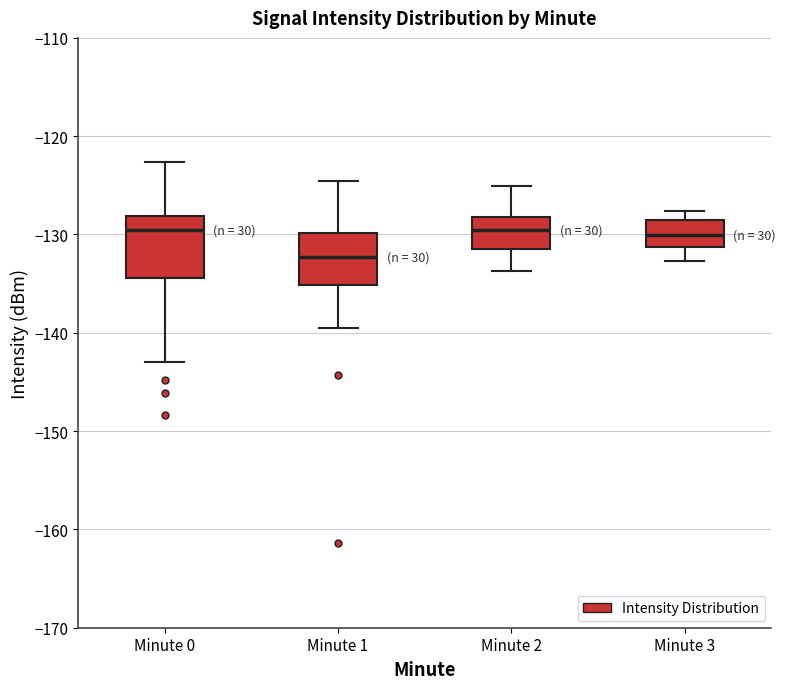

Reading left to right, transcribe this box plot: for each box, give where its median line is, the range the box spans, and where its two whiskers end, as read against the y-axis. The values are not printed on the chart, so give them approximately, as read against the axis.

Minute 0: median -130, box -134 to -128, whiskers -143 to -123
Minute 1: median -132, box -135 to -130, whiskers -140 to -125
Minute 2: median -129, box -131 to -128, whiskers -134 to -125
Minute 3: median -130, box -131 to -129, whiskers -133 to -128